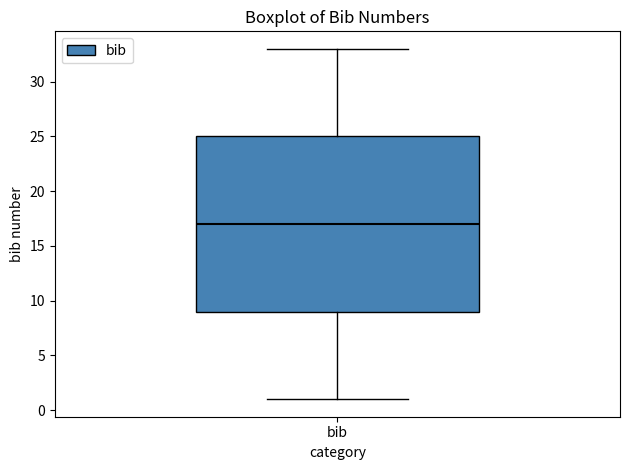

Read this box plot against the y-axis: the position of the median line, the range covered by the box, and the ends of both whiskers. The values are not printed on the chart, so give them approximately, as read against the axis.

median 17, box 9 to 25, whiskers 1 to 33